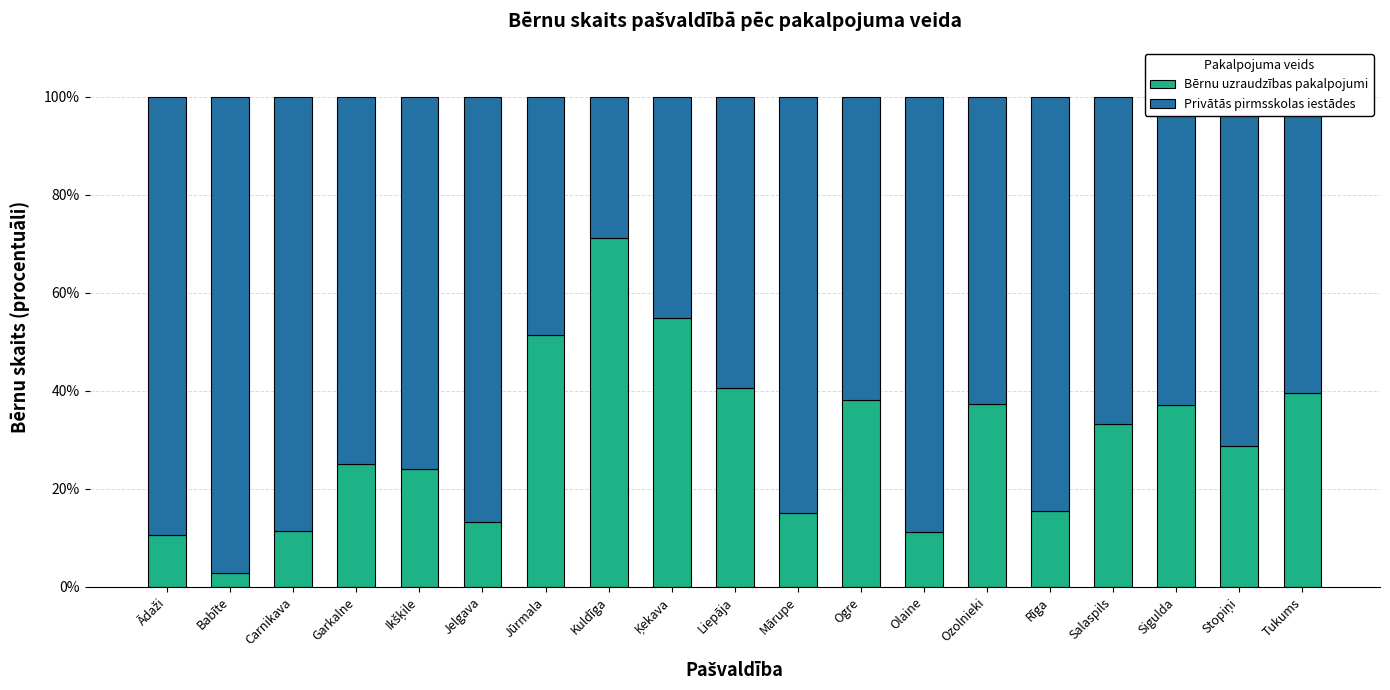

What is the lowest value of the Bērnu uzraudzības pakalpojumi series?

2.8